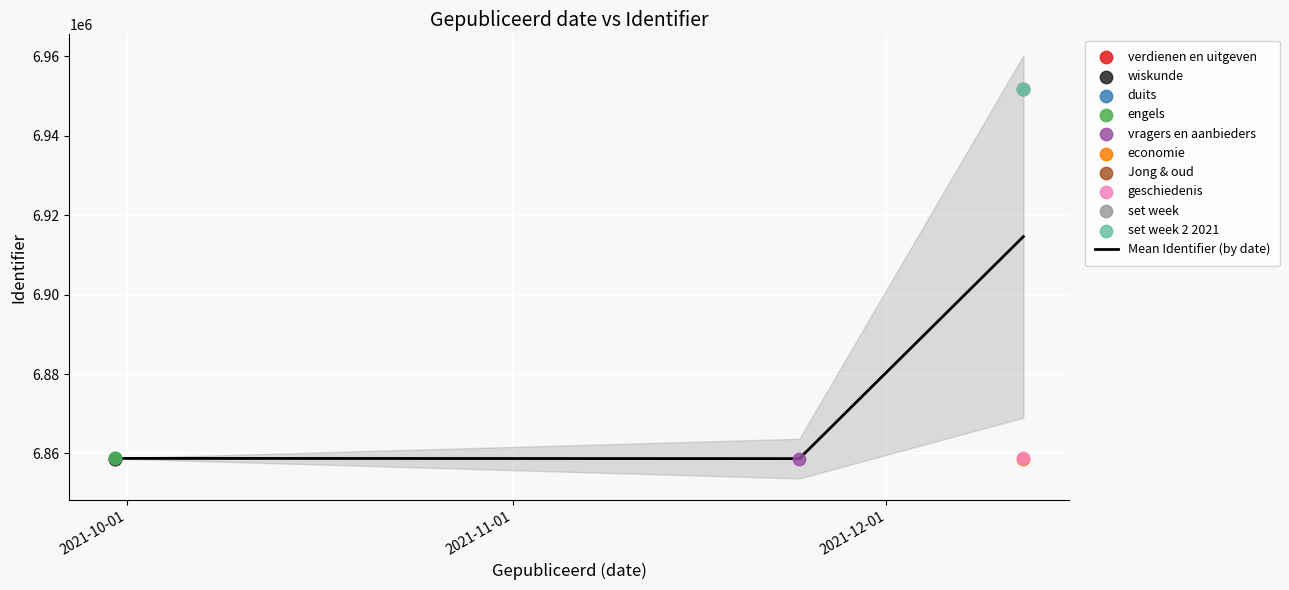

What is the maximum value for Mean Identifier (by date)?

6914607.8